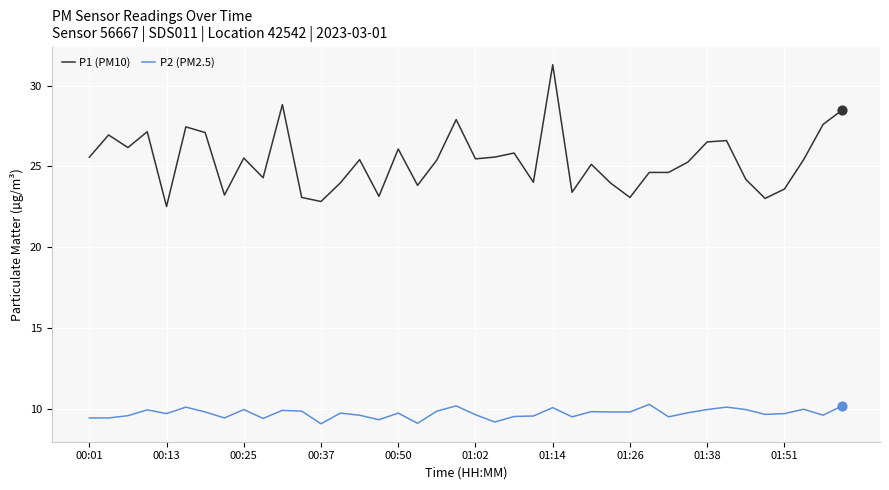

Which series has the largest total across all categories?

P1 (PM10)